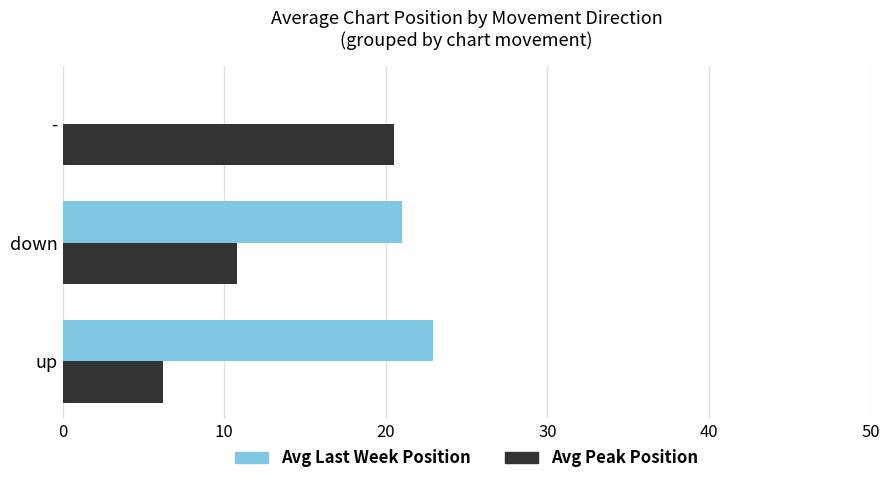

At which category is the sum across all series the highest?

down